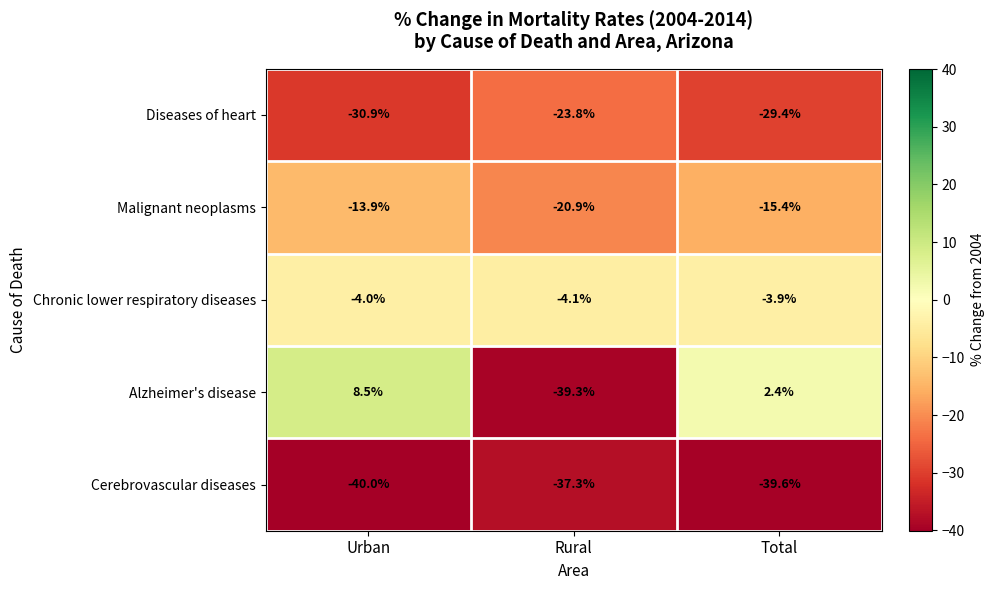

What is the smallest value displayed?

-40.0